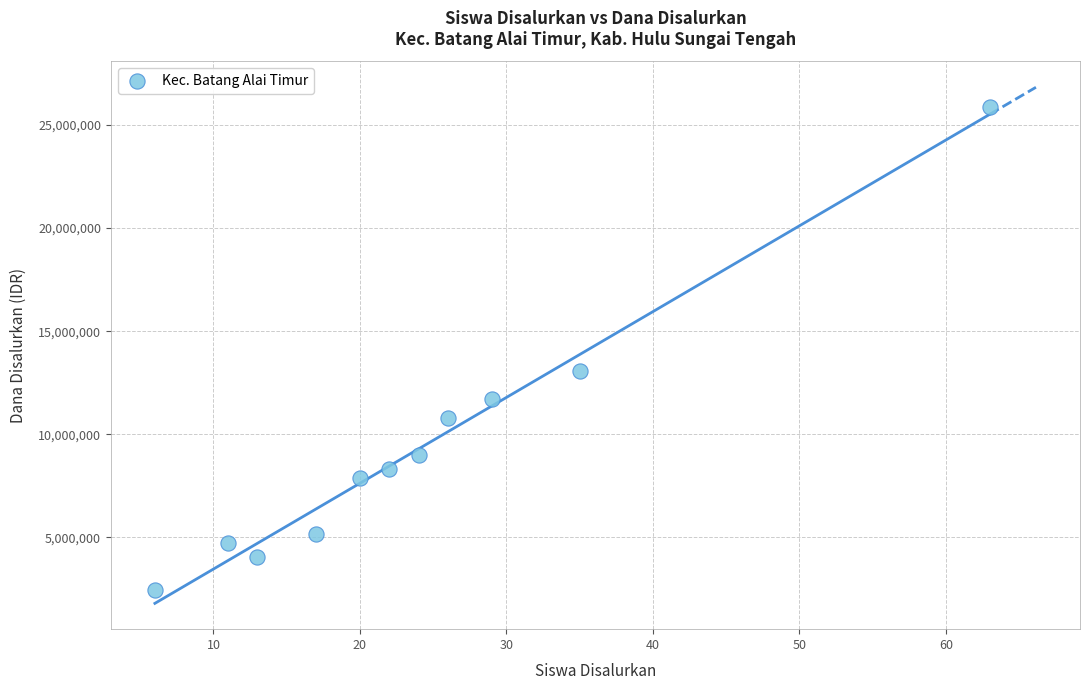

What is the average X value?

24